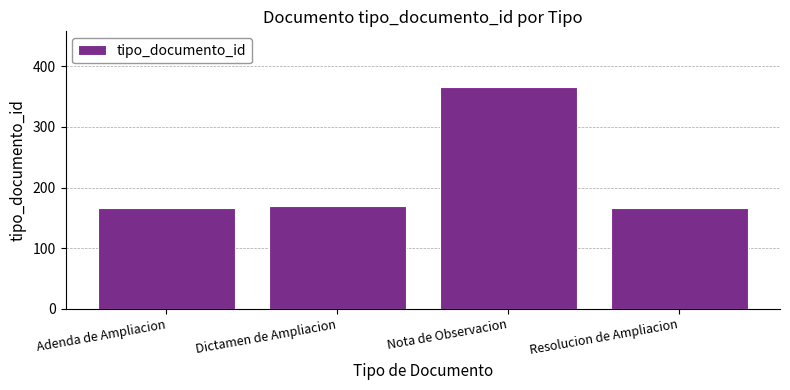

At which category does the chart reach its peak across all series?

Nota de Observacion